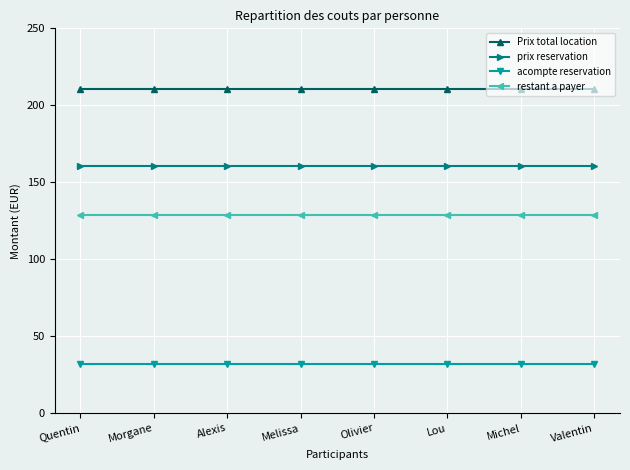

What are all the series names shown in the legend?

Prix total location, prix reservation, acompte reservation, restant a payer